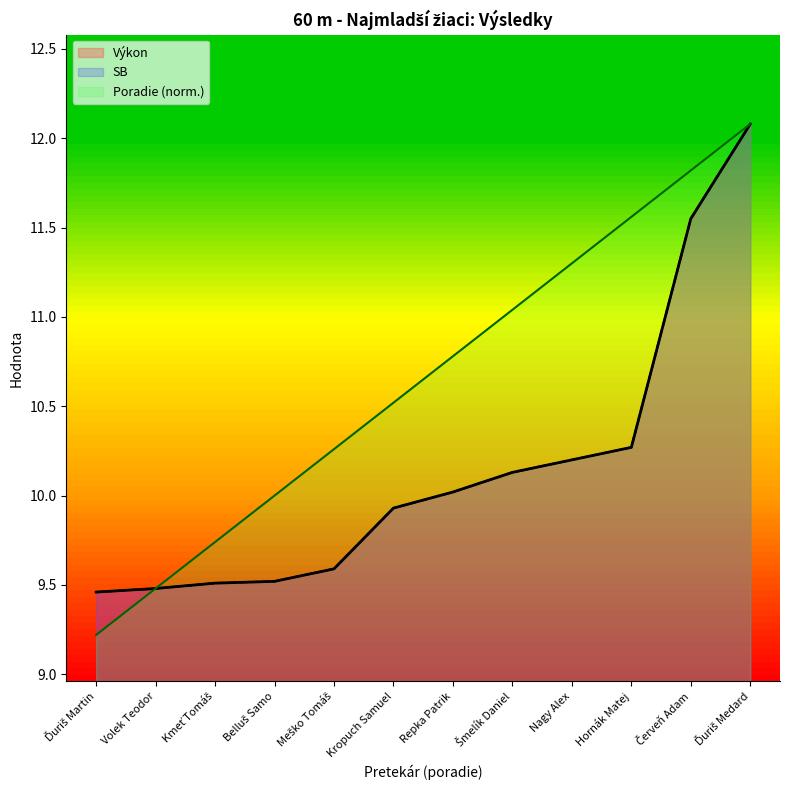

True or false: Poradie and Výkon intersect in this chart.

False